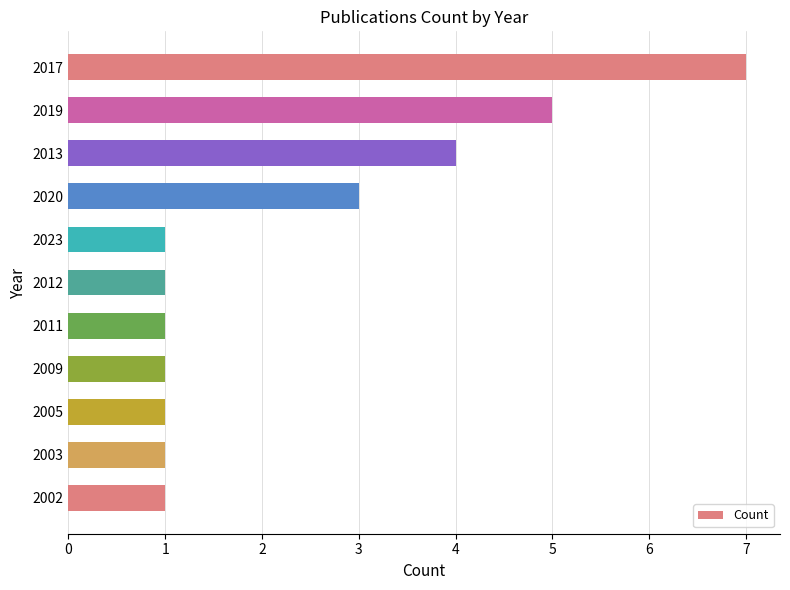

Reading bottom to top, transcribe all the data shown in this chart.

1	1	1	1	1	1	1	3	4	5	7